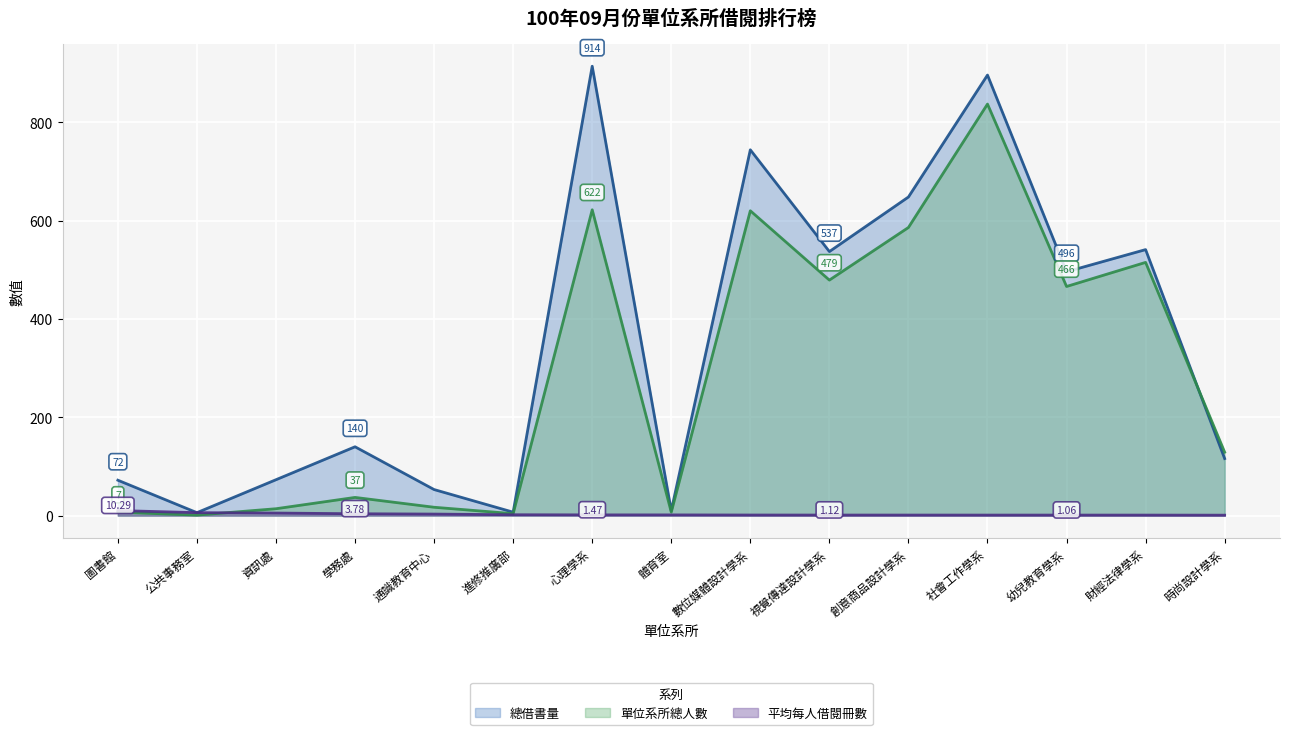

Between 幼兒教育學系 and 心理學系, which is larger?

心理學系